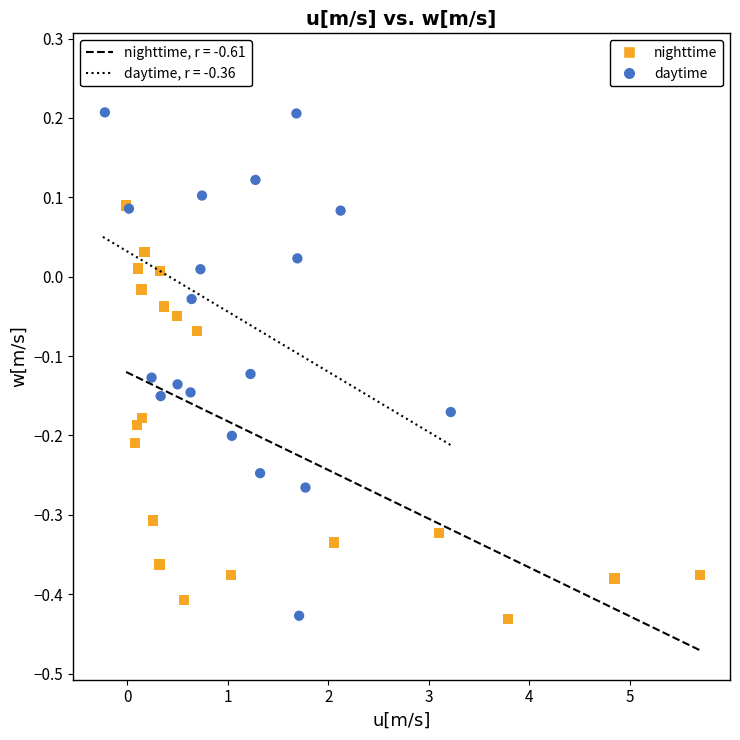

Which series has the widest spread of Y values?

daytime